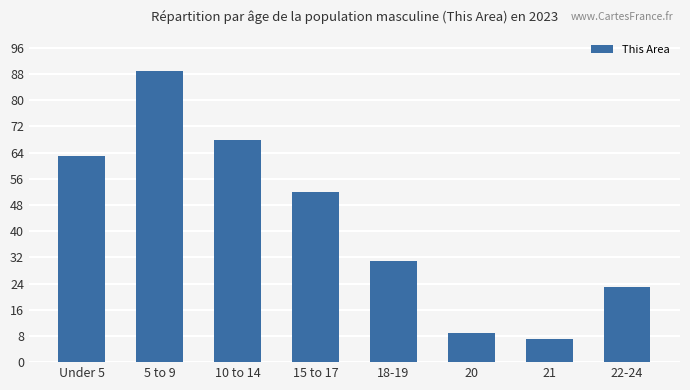

The chart shows a value of 63 at Under 5. True or false?

True